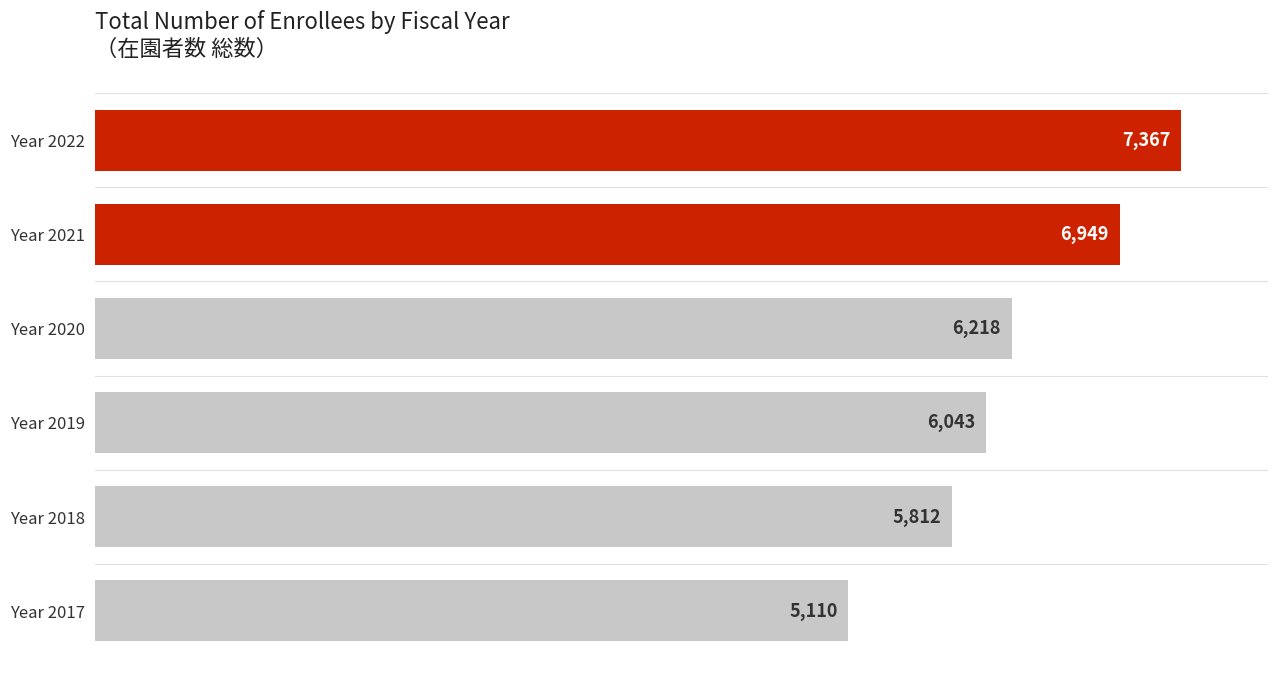

List the labels in order of value, smallest first.

Year 2017, Year 2018, Year 2019, Year 2020, Year 2021, Year 2022